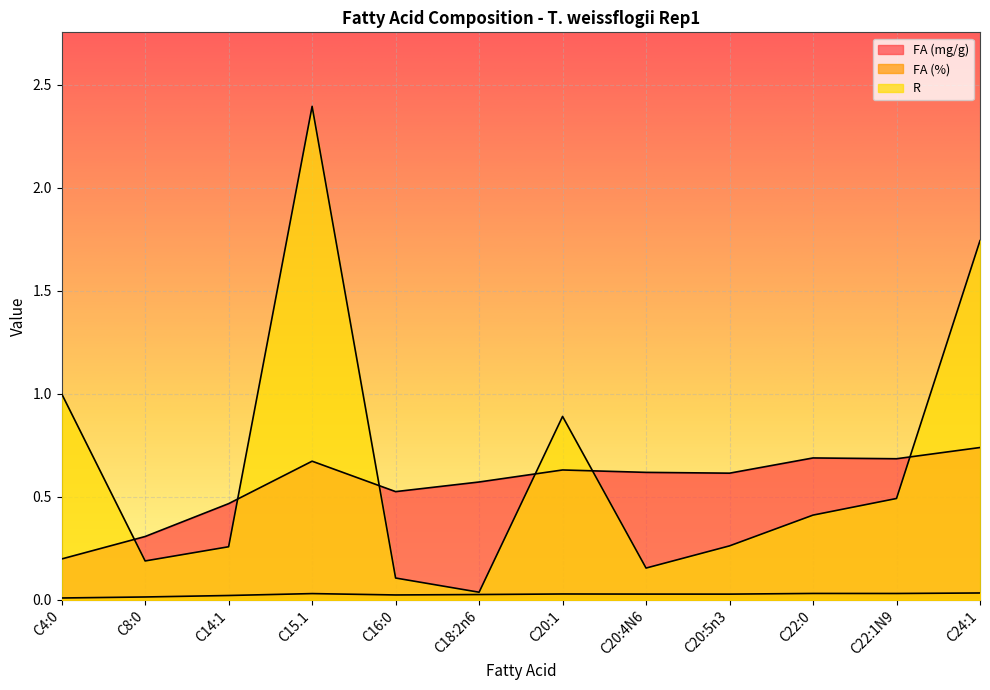

What is the label of the 9th point from the left?

C20:5n3